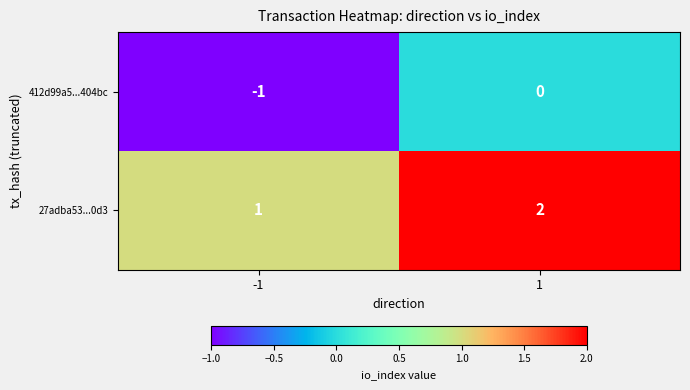

At which category does the chart reach its minimum across all series?

-1